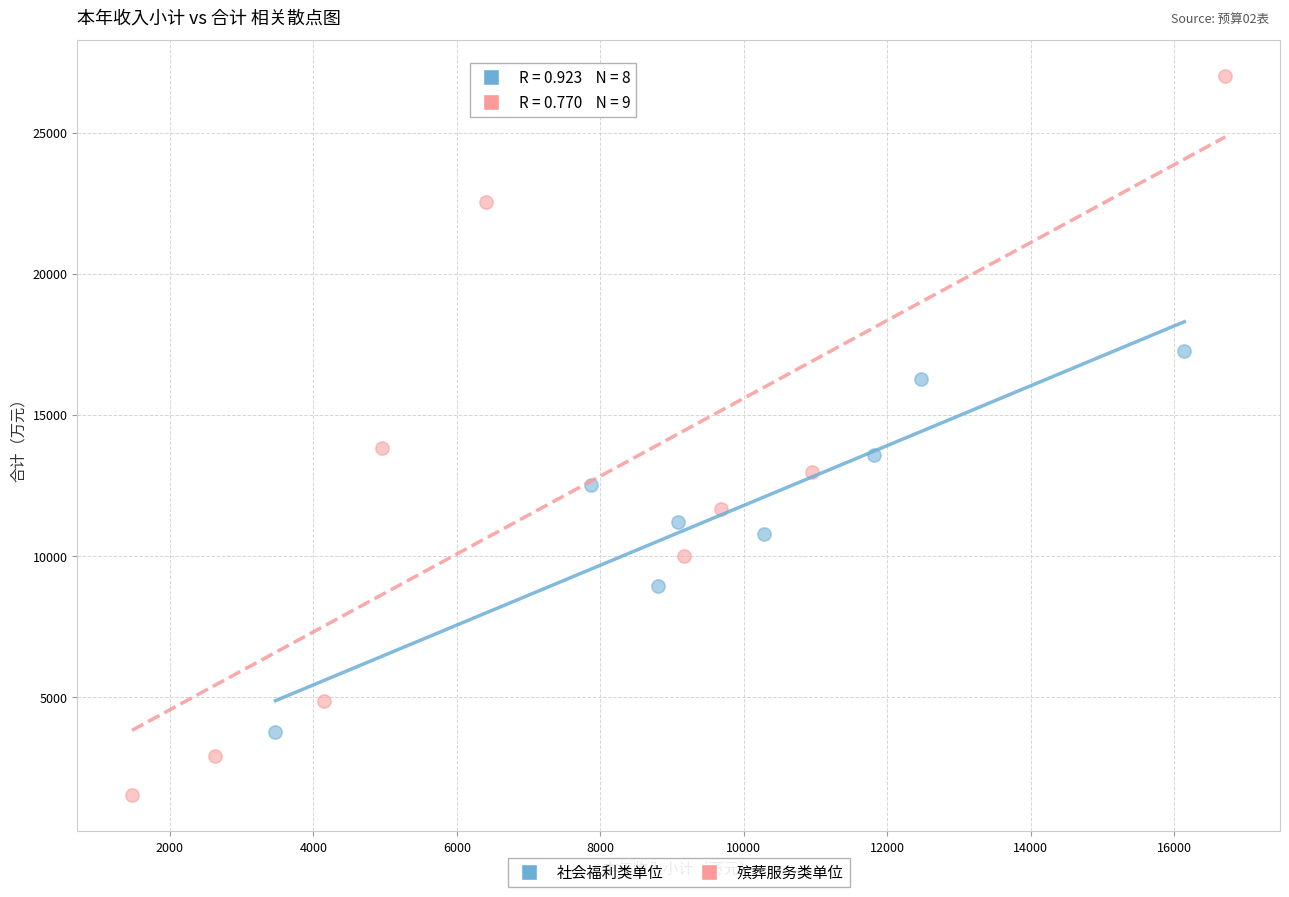

Which series reaches the minimum Y coordinate?

殡葬服务类单位